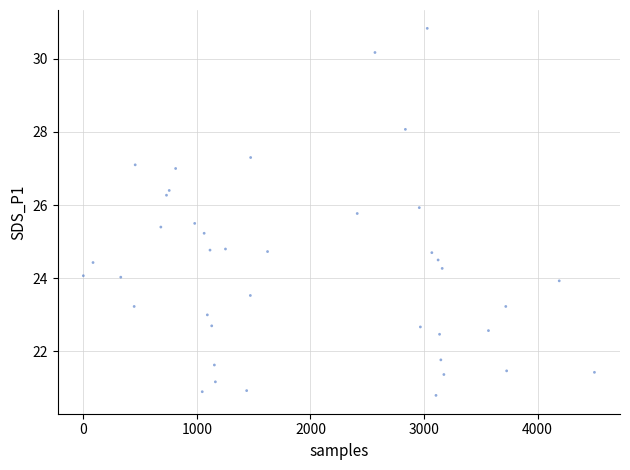

What is the range of Y values (max minus min)?

10.0